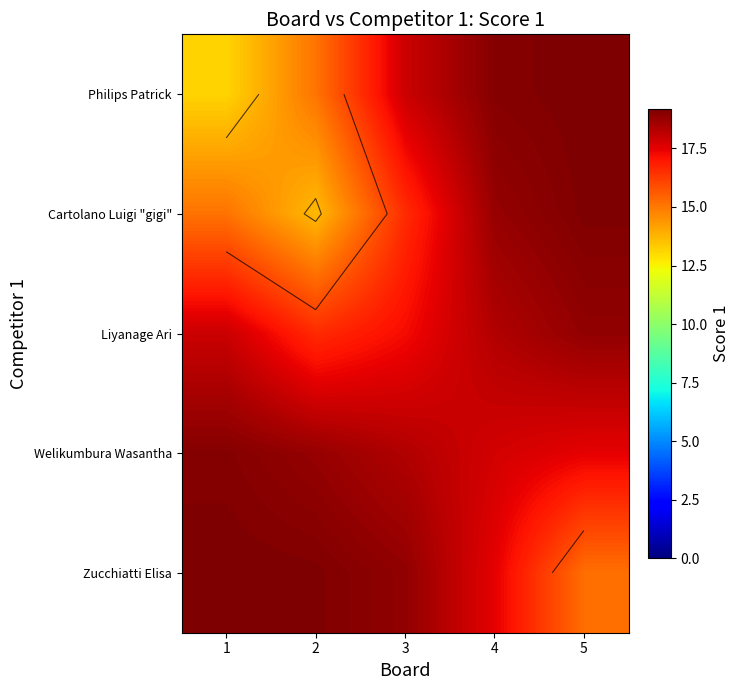

Which category has the highest value in the Zucchiatti Elisa series?

1